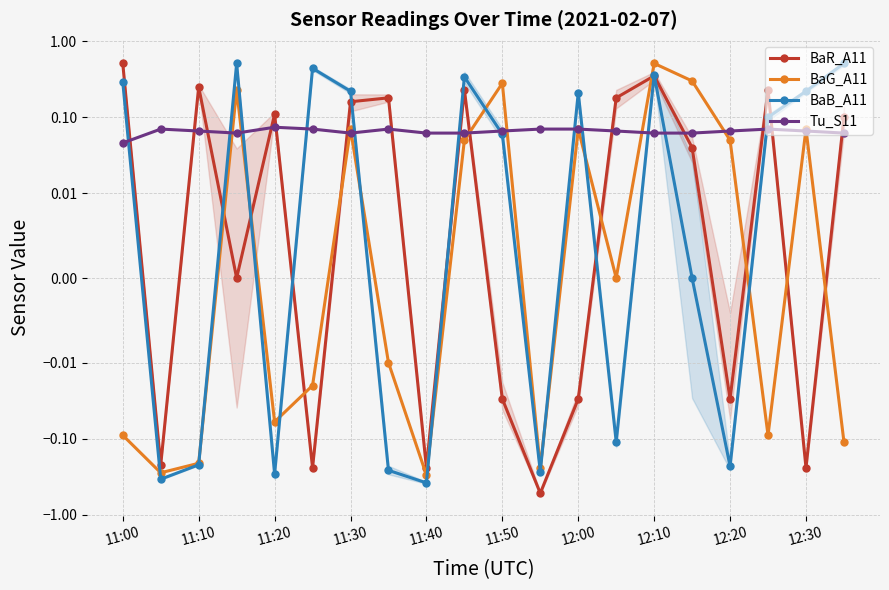

How many lines are shown in the chart?

4